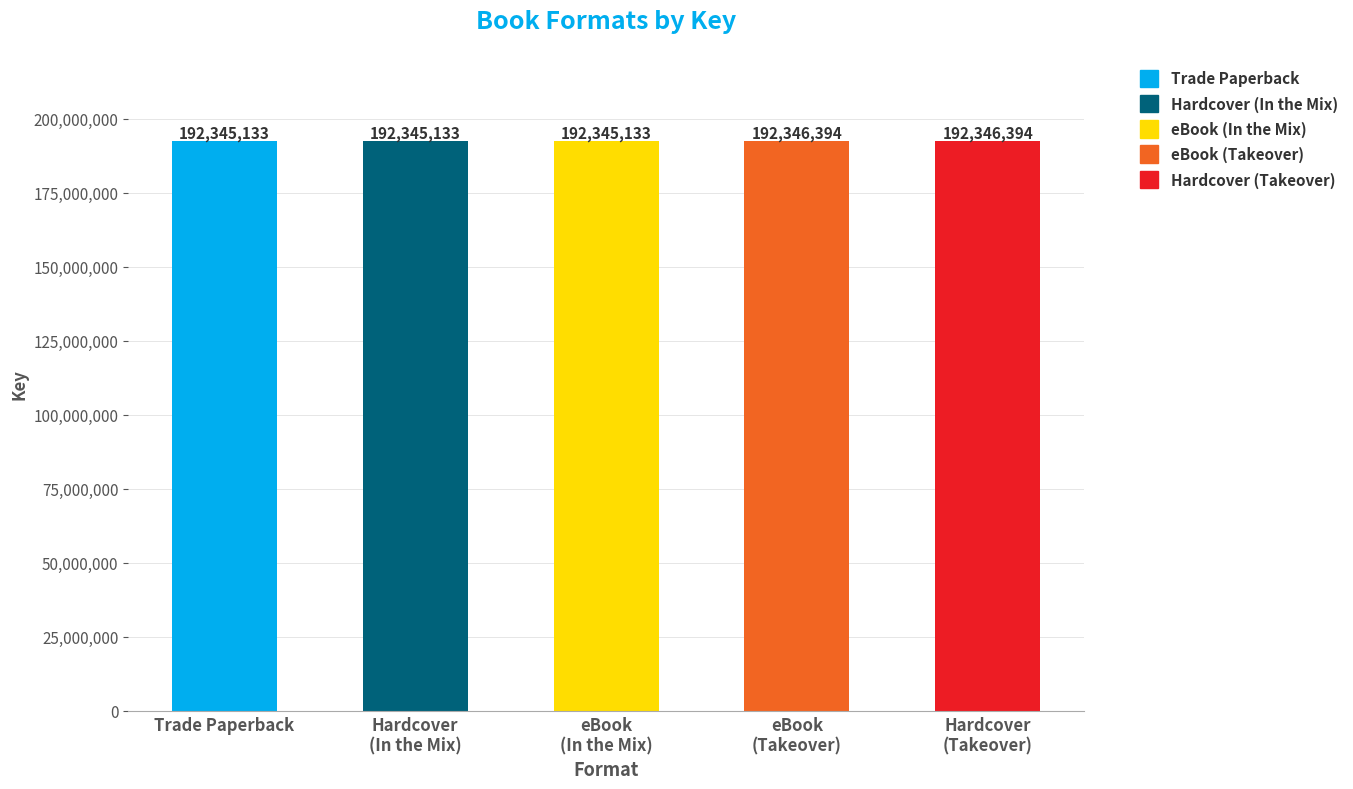

What is the sum of all values?

961728187